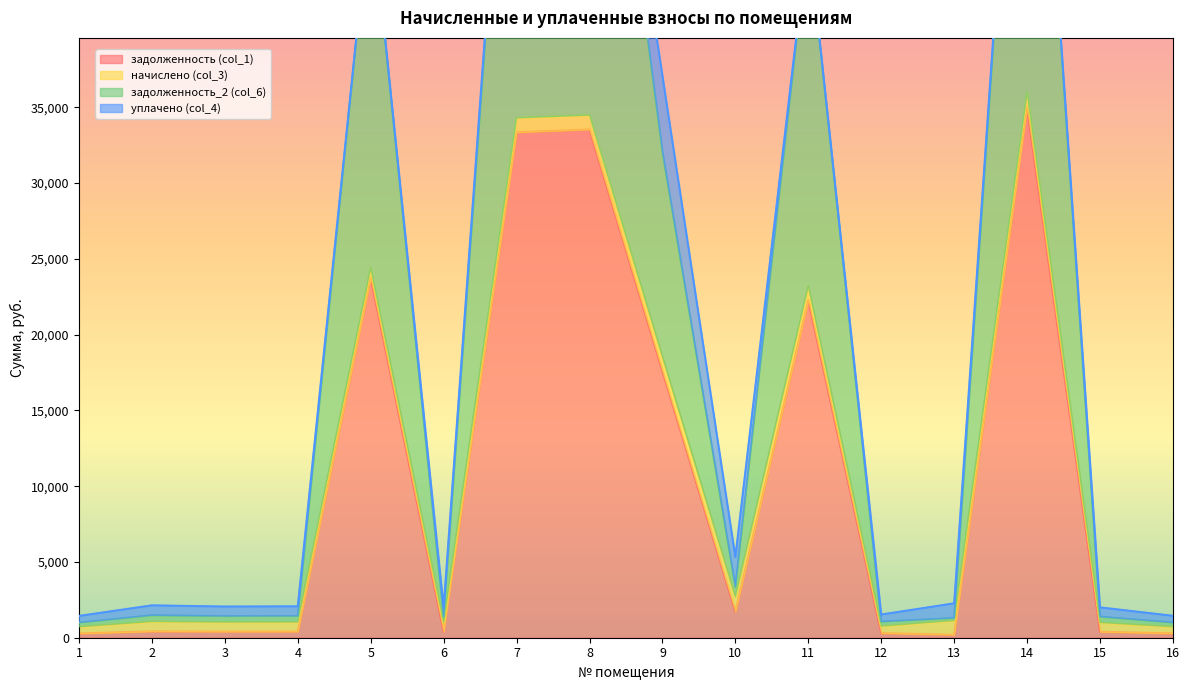

Which category has the lowest value in the задолженность (col_1) series?

13